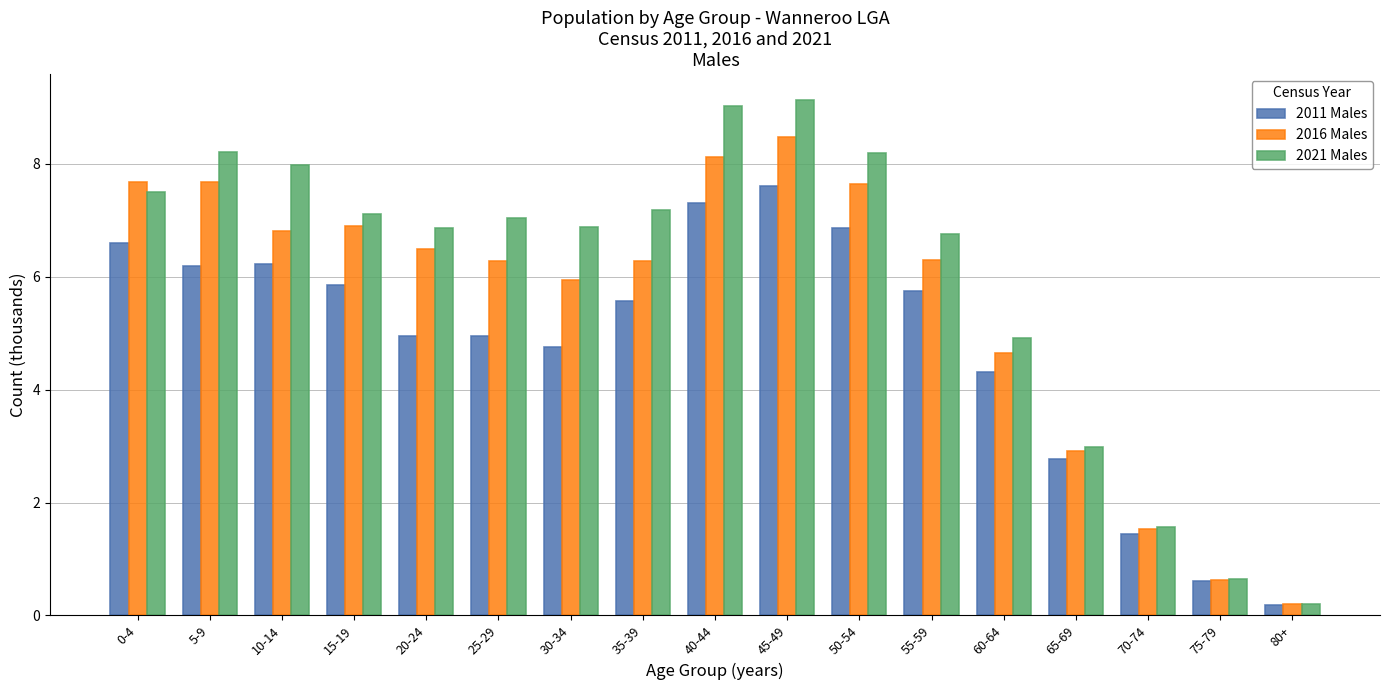

Which series has the widest spread of values?

2021 Males